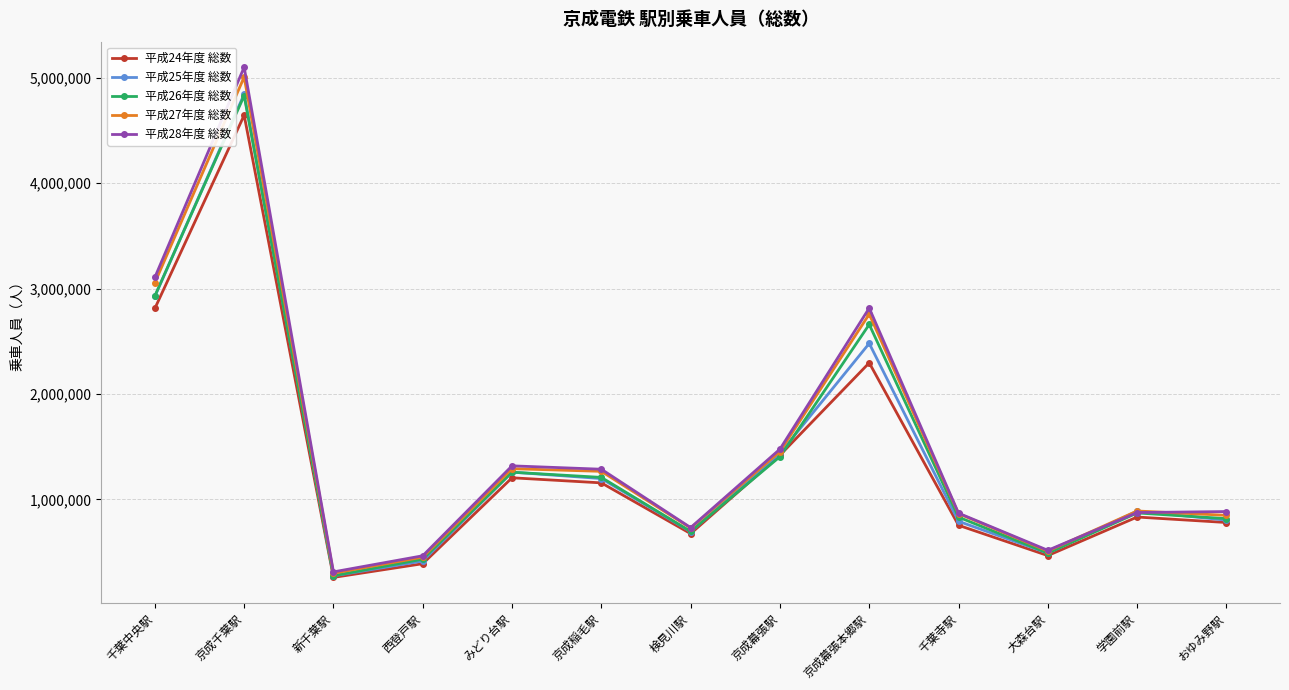

How many data points in 平成24年度 総数 are less than 832935?

6